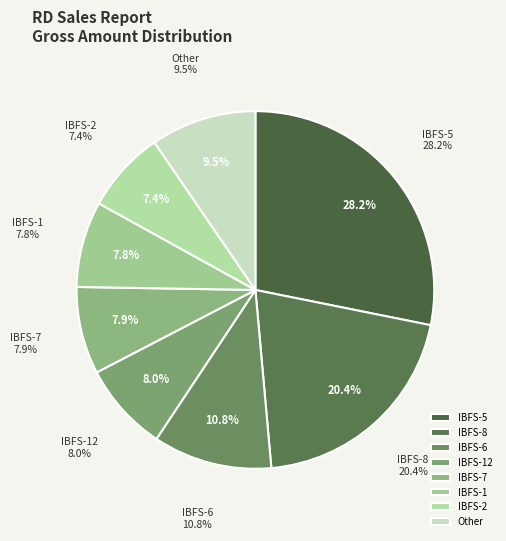

What is the largest slice in the pie chart?

IBFS-5